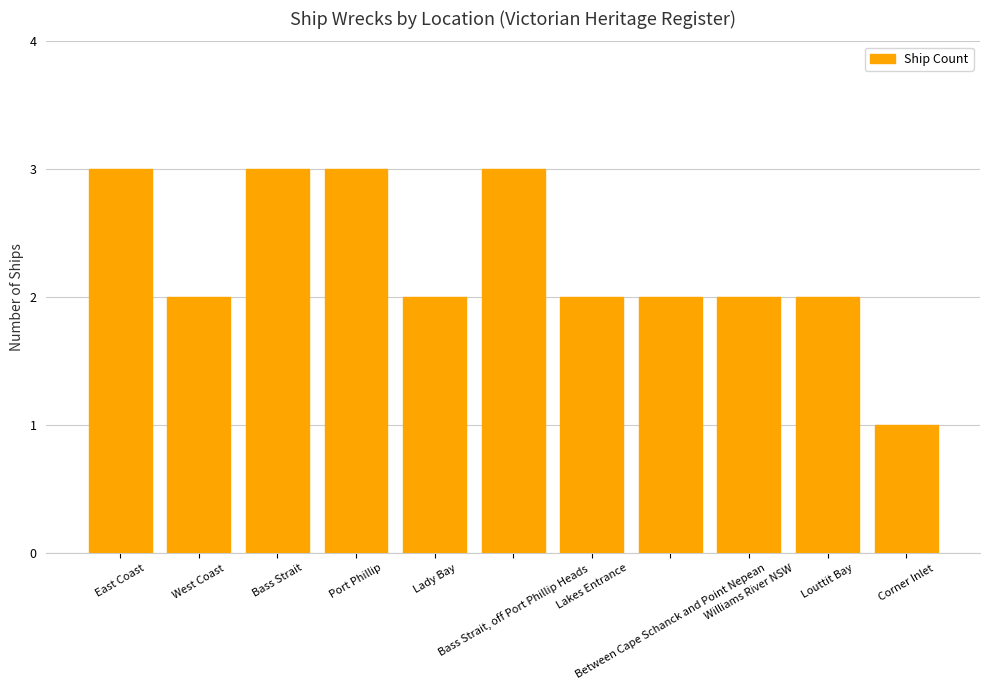

What position from the right is Bass Strait?

9